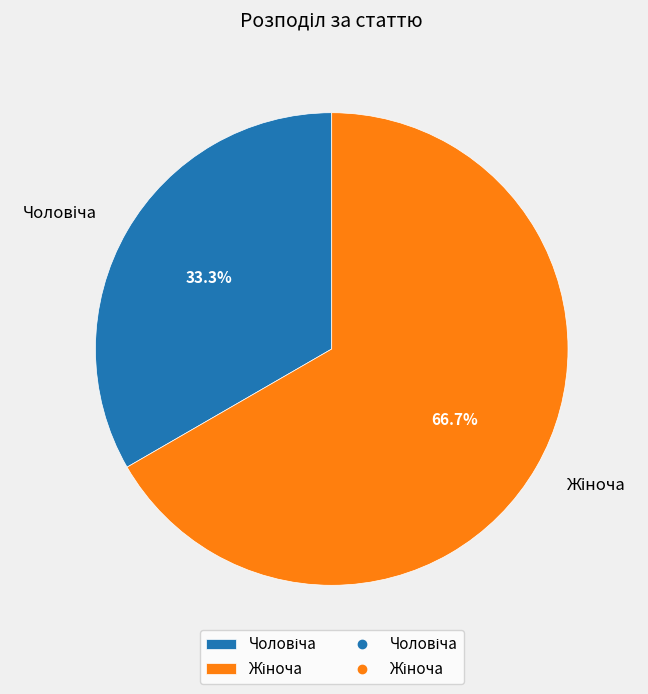

Is there a majority slice in this chart?

Yes